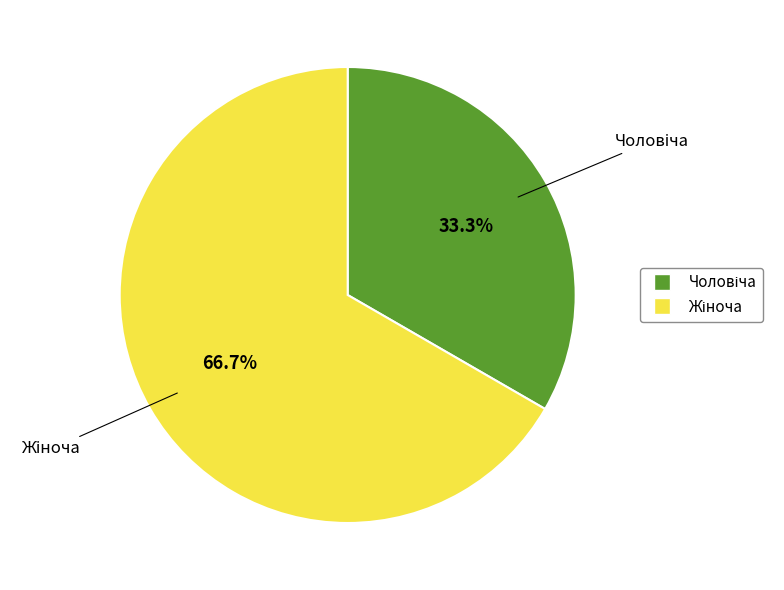

How many slices are in this pie chart?

2